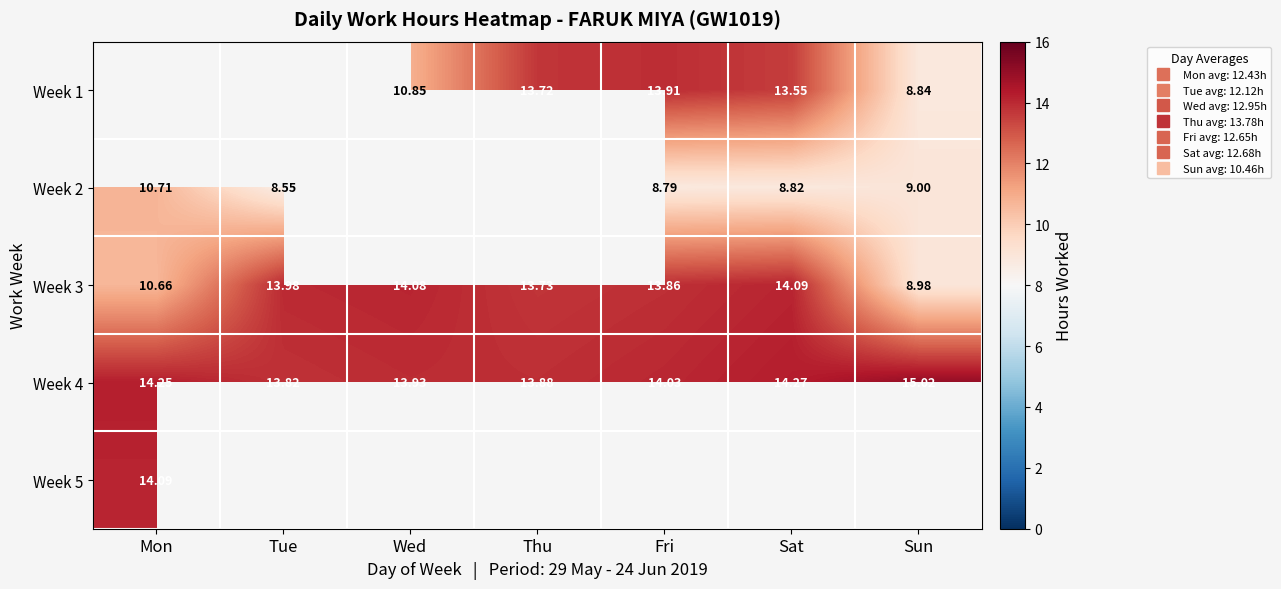

True or false: Week 3 has a value of 13.7 at Thu.

True